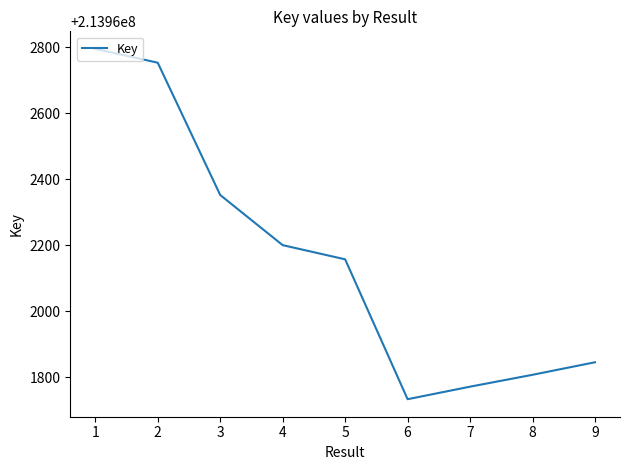

What is the sum of the values at 7 and 6?

427923504